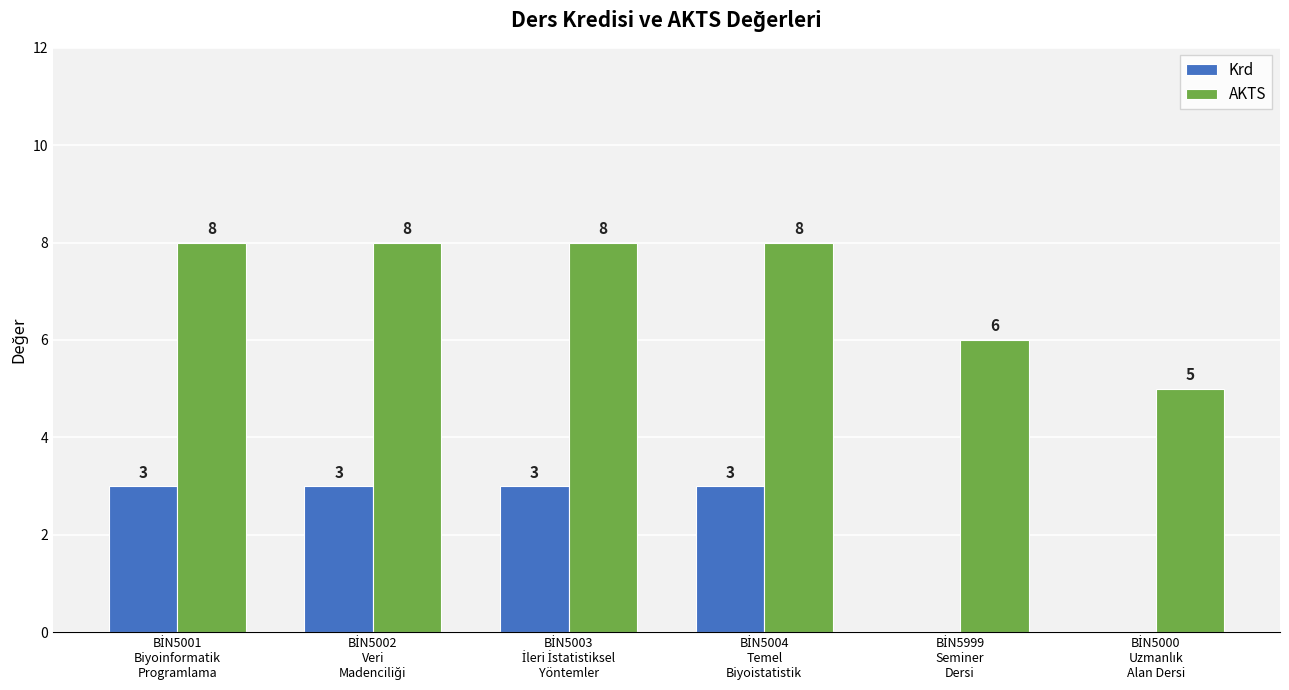

What are all the series names shown in the legend?

Krd, AKTS